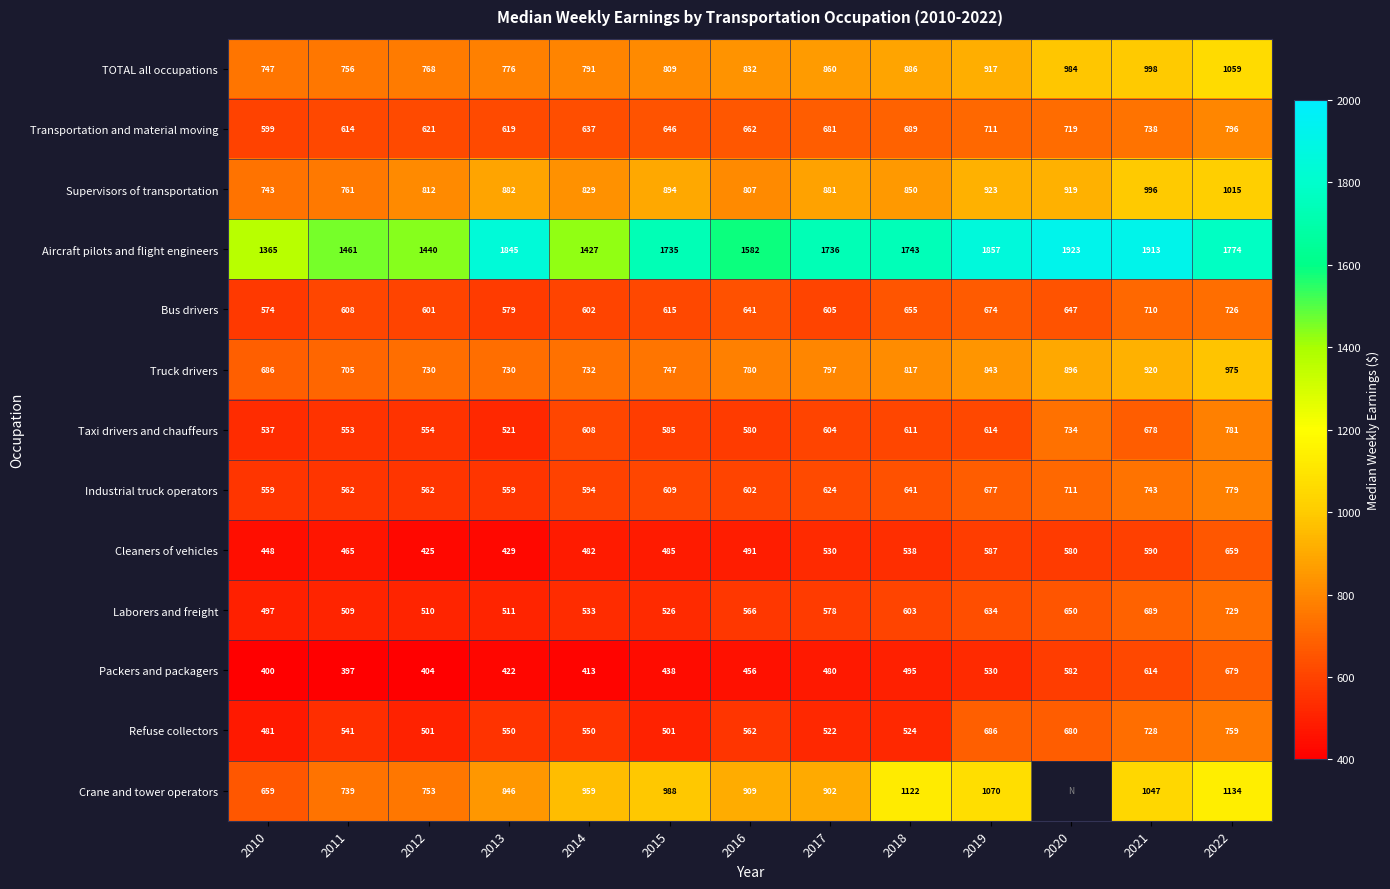

What is the total value across all series at 2019?

10723.0